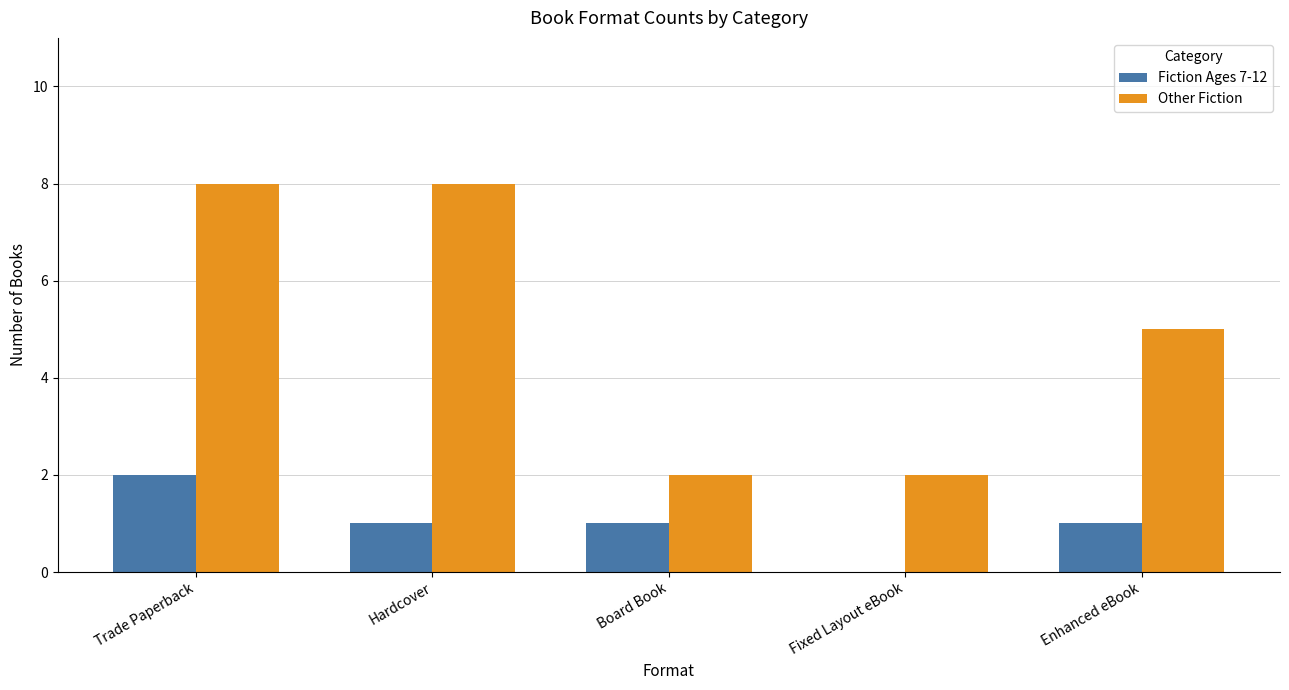

How many groups of bars are there?

5